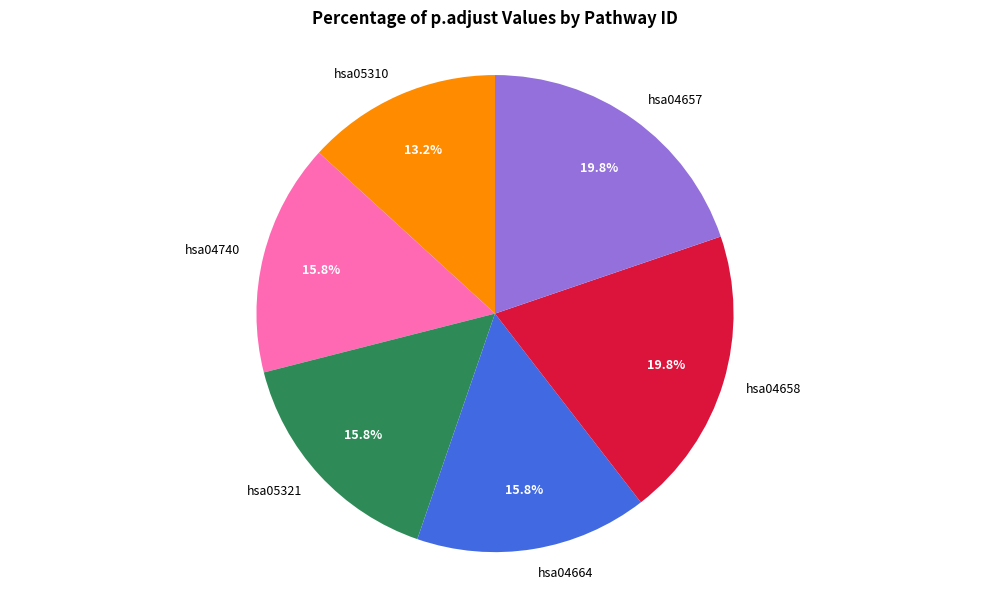

Is there a majority slice in this chart?

No